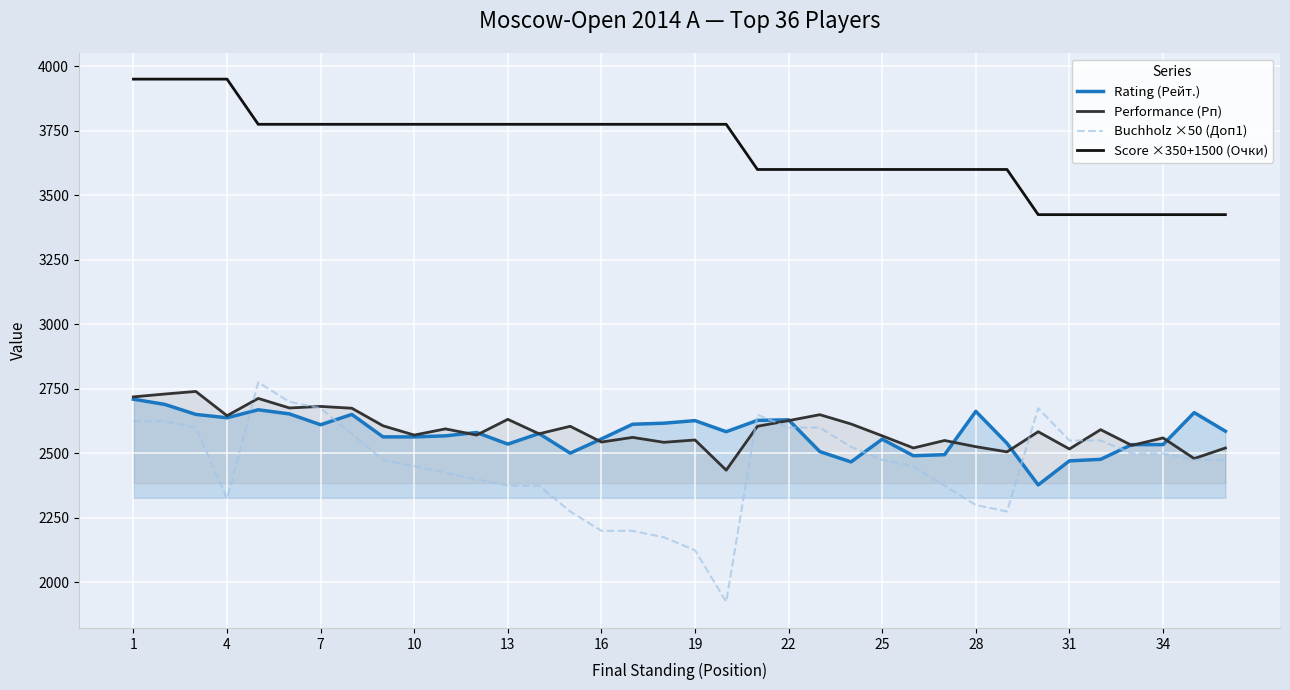

What is the lowest value of the Performance (Рп) series?

2435